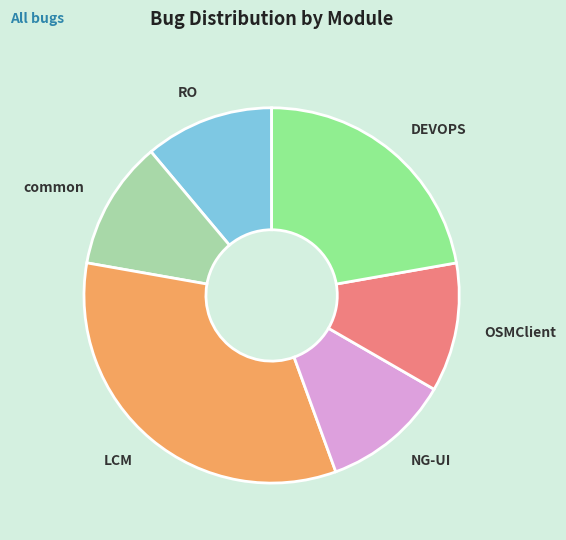

Does NG-UI account for over 50% of the chart?

No